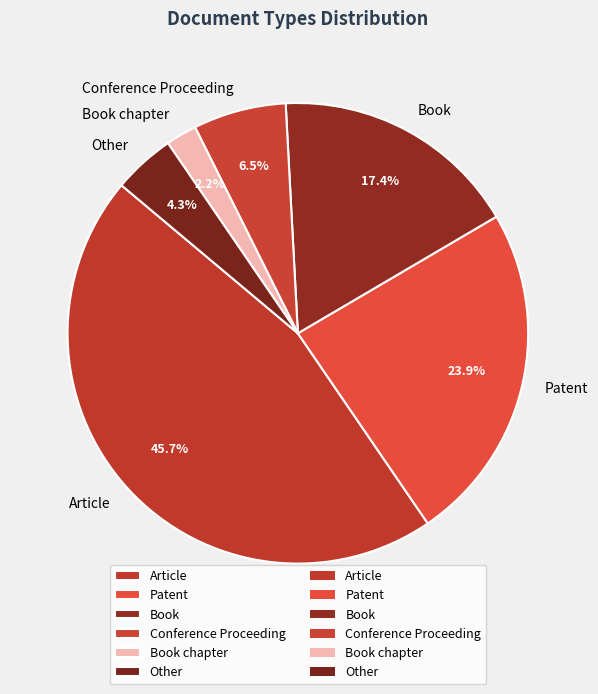

Approximately how many times larger is the value at Article compared to Patent?

1.9